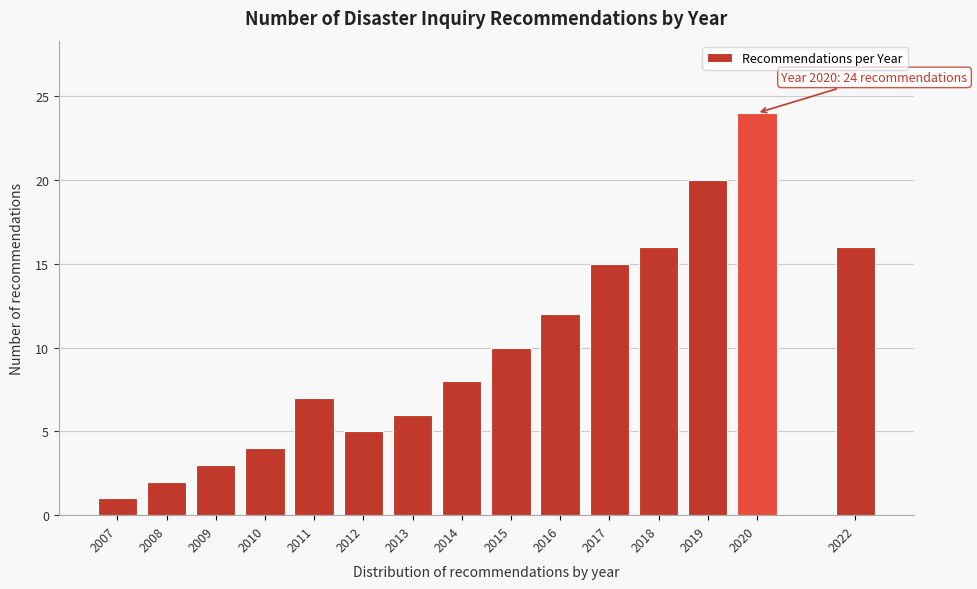

Reading left to right, transcribe all the data shown in this chart.

2007=1	2008=2	2009=3	2010=4	2011=7	2012=5	2013=6	2014=8	2015=10	2016=12	2017=15	2018=16	2019=20	2020=24	2022=16